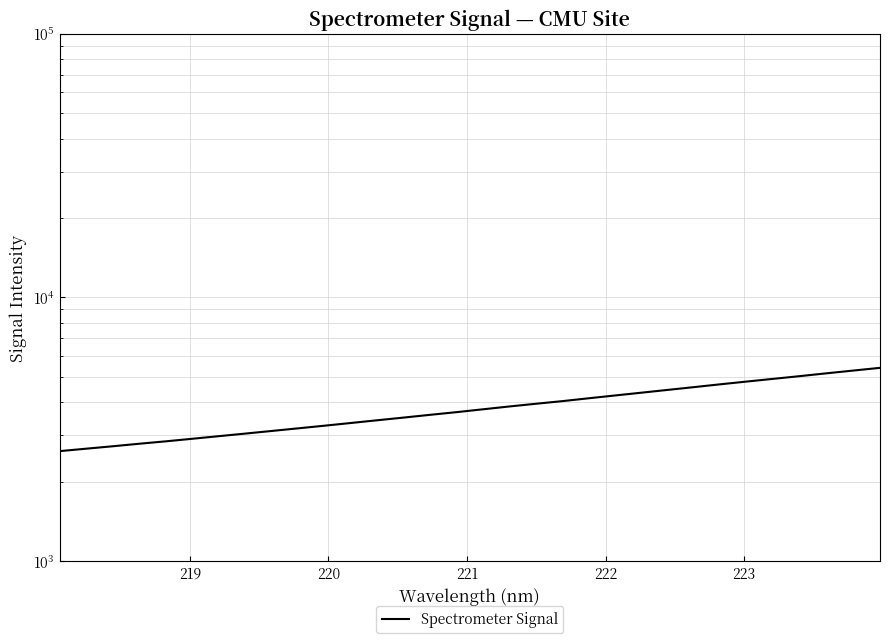

How many values are below 3759?

16